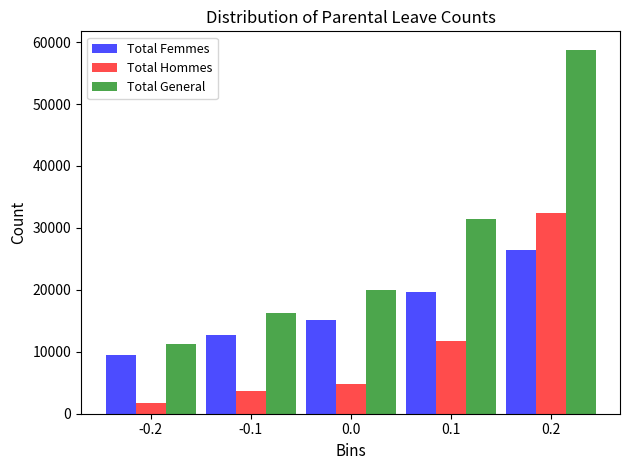

Reading left to right, what are all the values shown in this chart?

Total Femmes: 9475	12664	15138	19703	26397
Total Hommes: 1750	3627	4829	11715	32403
Total General: 11225	16291	19967	31418	58800